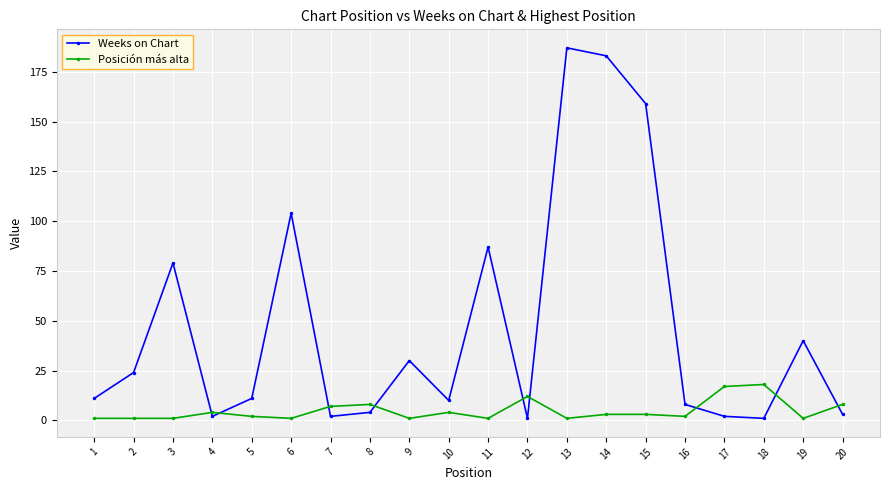

What is the difference between the highest and lowest values at 13?

186